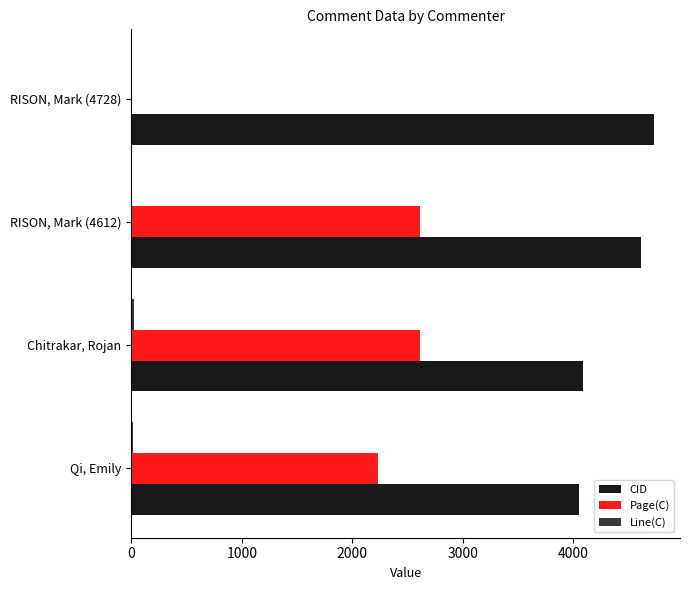

Where is Page(C) nearest to the value 1304?

Qi, Emily